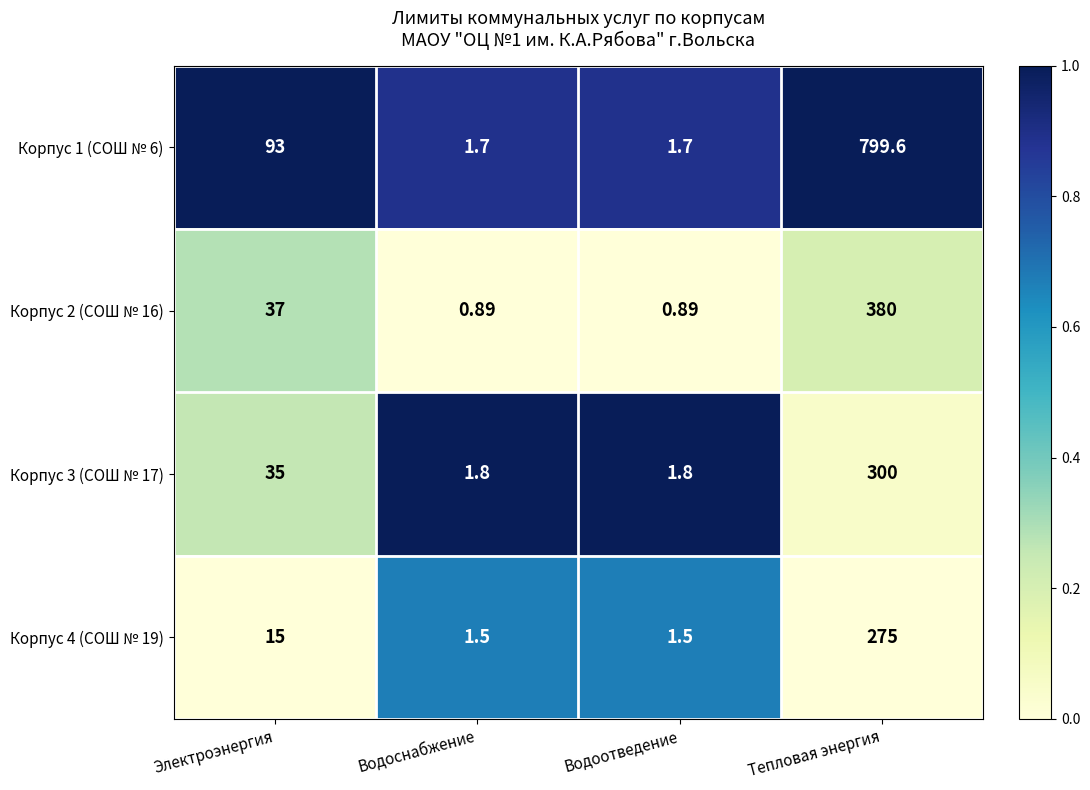

Where is Корпус 3 (СОШ № 17) nearest to the value 150?

Электроэнергия